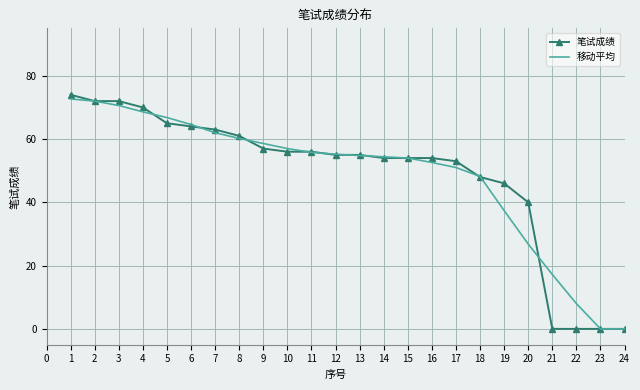

True or false: 移动平均 has a value of 0.0 at 23.

True